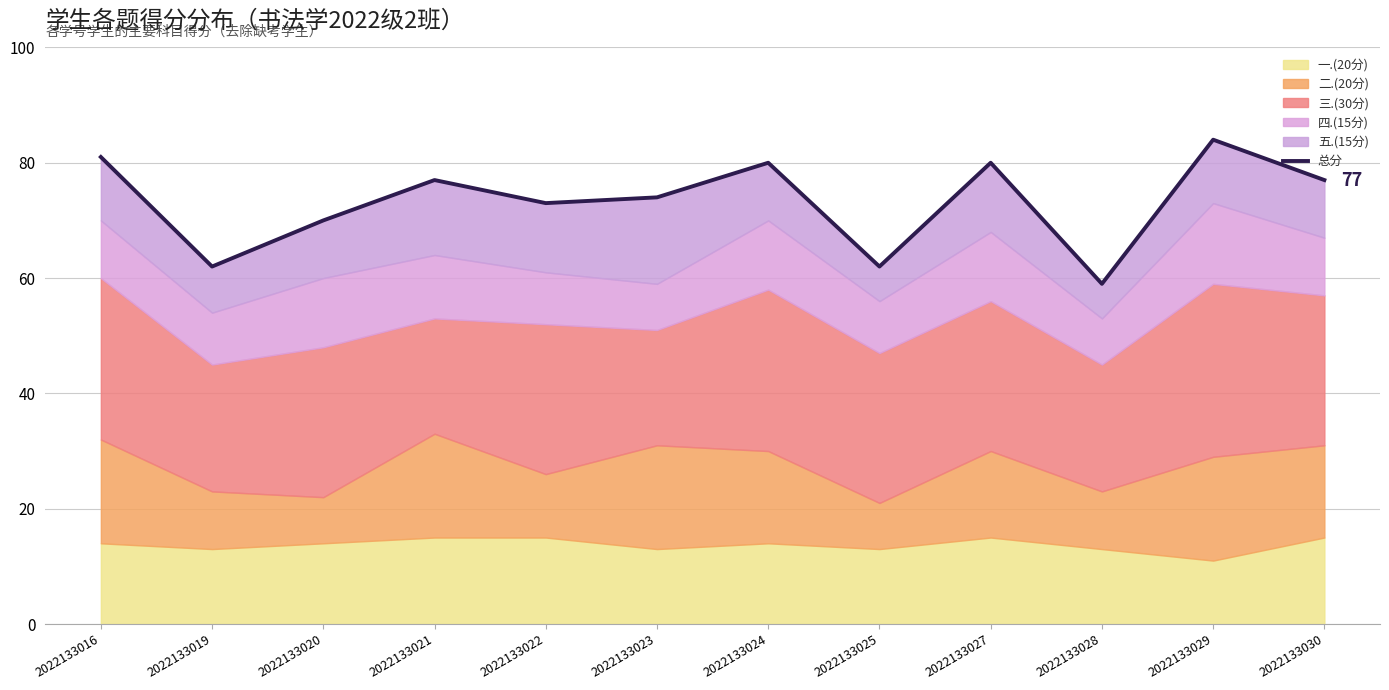

List the labels in order of value, largest first.

2022133029, 2022133016, 2022133024, 2022133027, 2022133021, 2022133030, 2022133023, 2022133022, 2022133020, 2022133019, 2022133025, 2022133028